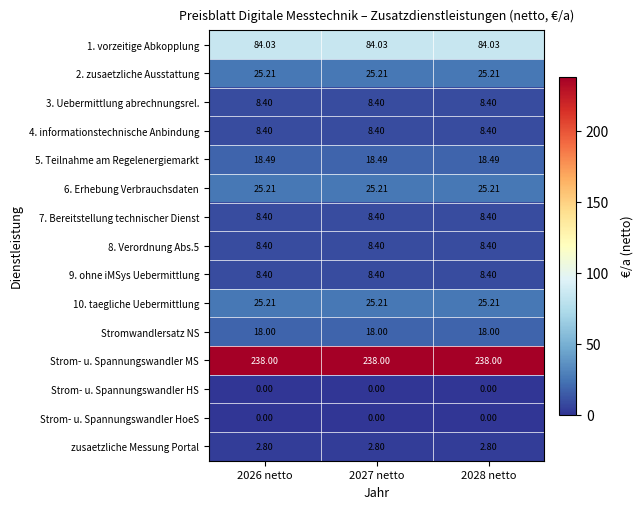

Which series has the largest total across all categories?

Strom- u. Spannungswandler MS